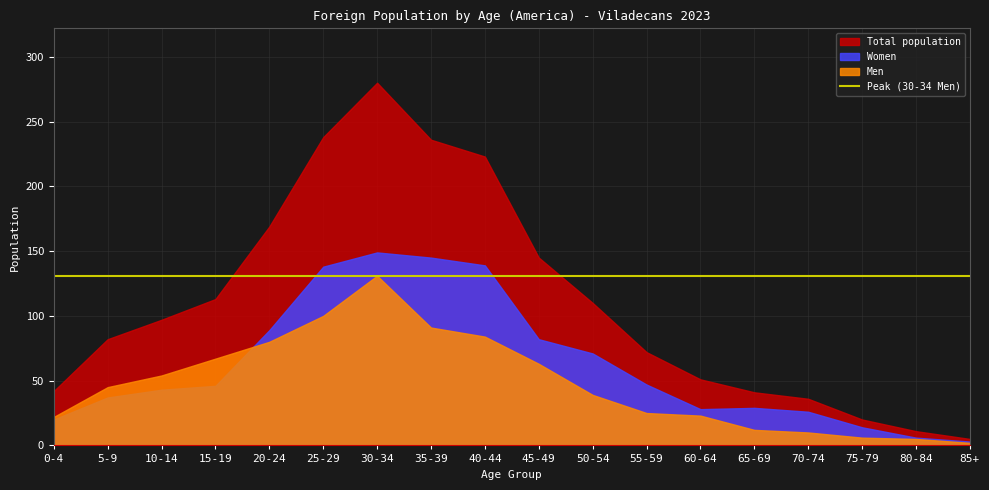

What is the difference between the Men values at 50-54 and 40-44?

45